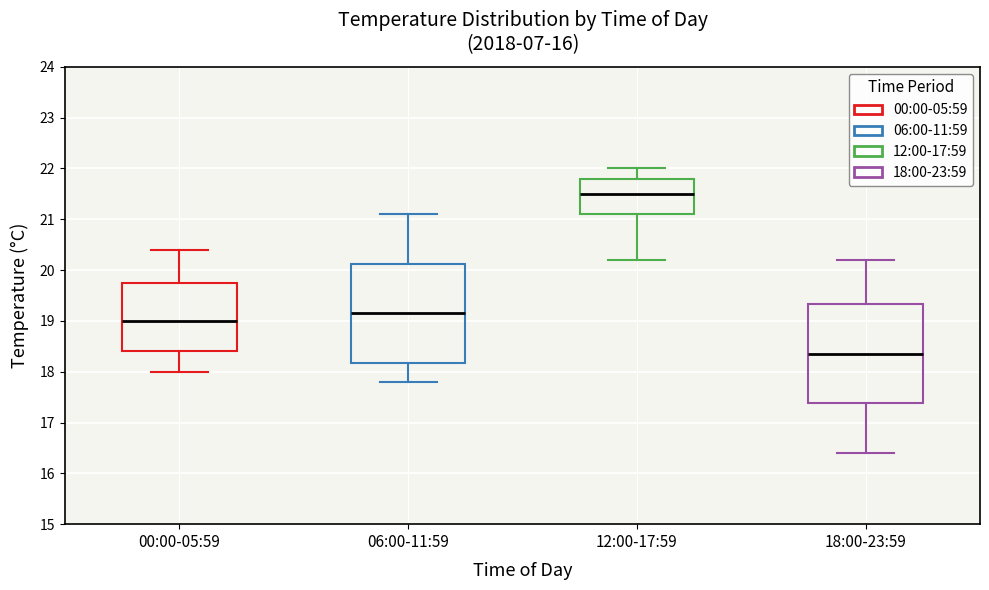

Reading left to right, read every box against the y-axis: the position of its median line, the range the box covers, and the ends of its whiskers. The values are not printed on the chart, so give them approximately, as read against the axis.

00:00-05:59: median 19.0, box 18.4 to 19.8, whiskers 18.0 to 20.4
06:00-11:59: median 19.2, box 18.2 to 20.1, whiskers 17.8 to 21.1
12:00-17:59: median 21.5, box 21.1 to 21.8, whiskers 20.2 to 22.0
18:00-23:59: median 18.4, box 17.4 to 19.3, whiskers 16.4 to 20.2